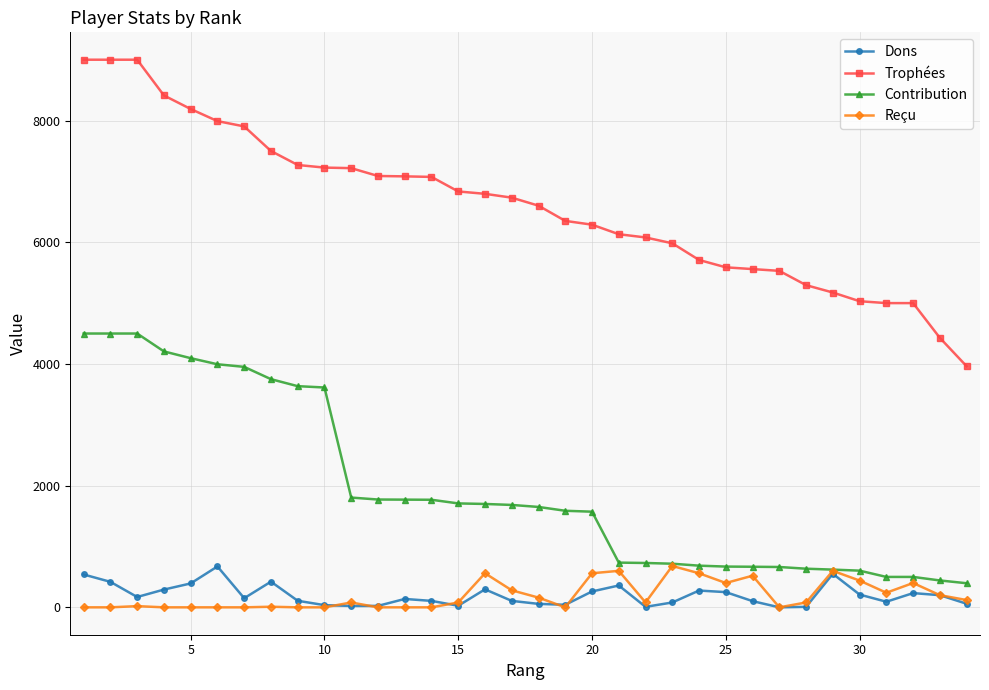

What is the difference between the maximum and second lowest values in the Contribution series?

4058